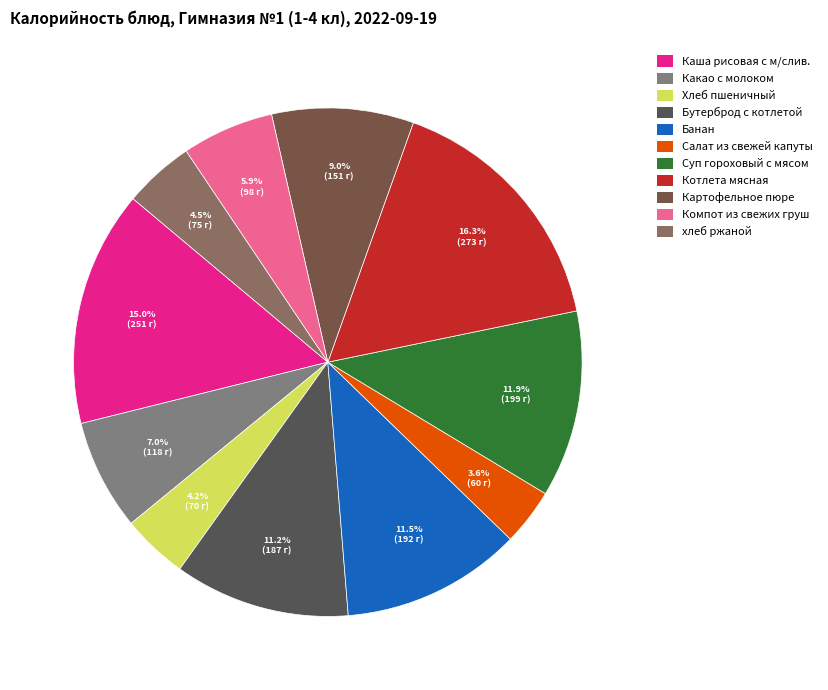

What percentage is NOT represented by Картофельное пюре?

91.0%